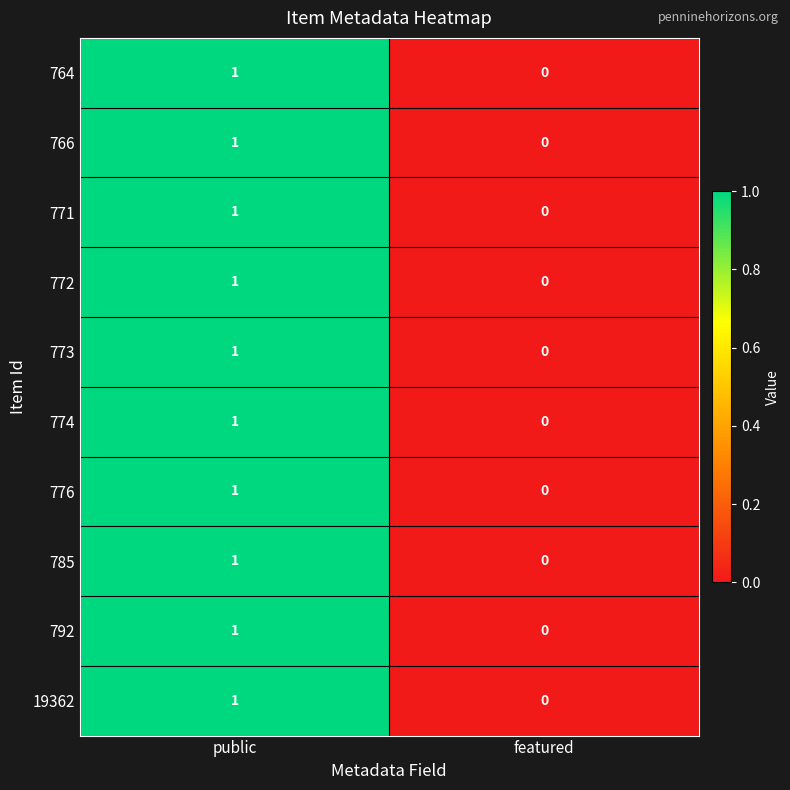

Which label corresponds to the smallest value in the chart?

featured